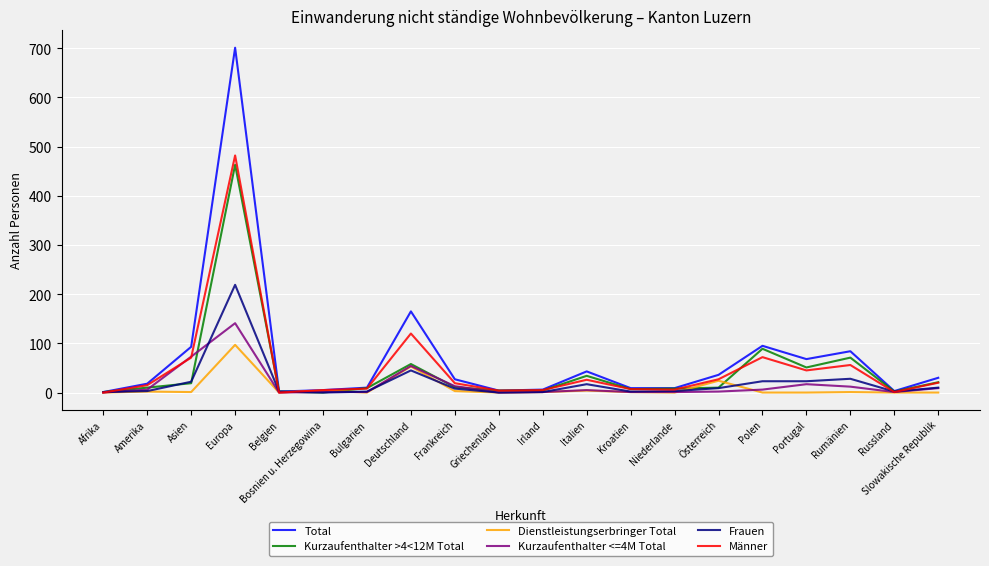

Which series changed the most between Asien and Irland?

Total